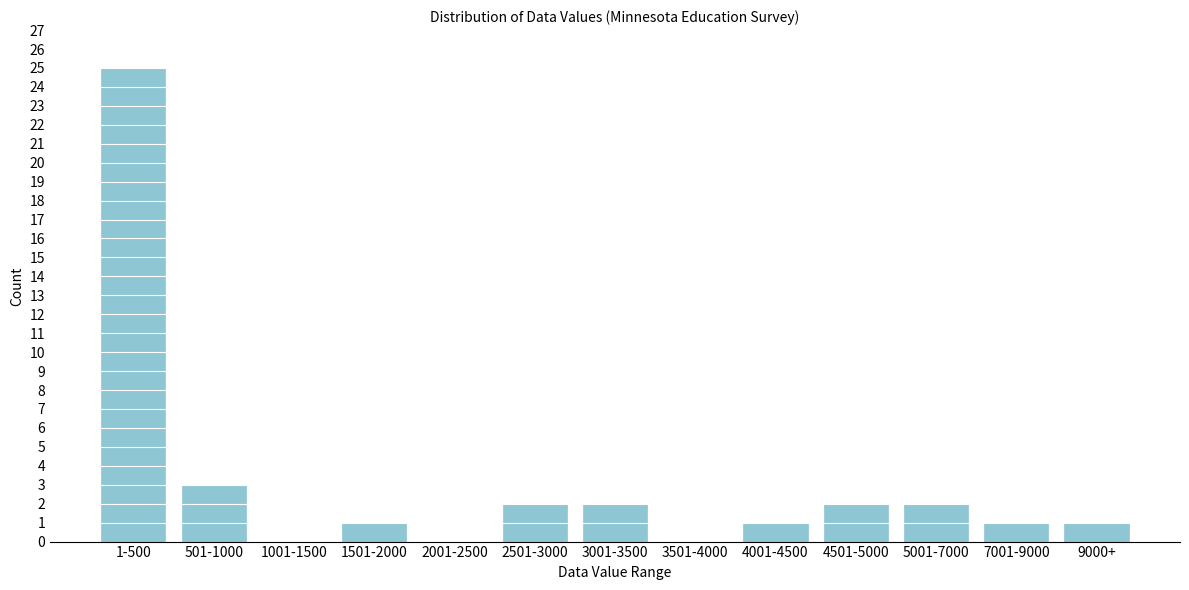

Reading left to right, list all the values displayed in this chart.

1-500=25	501-1000=3	1001-1500=0	1501-2000=1	2001-2500=0	2501-3000=2	3001-3500=2	3501-4000=0	4001-4500=1	4501-5000=2	5001-7000=2	7001-9000=1	9000+=1